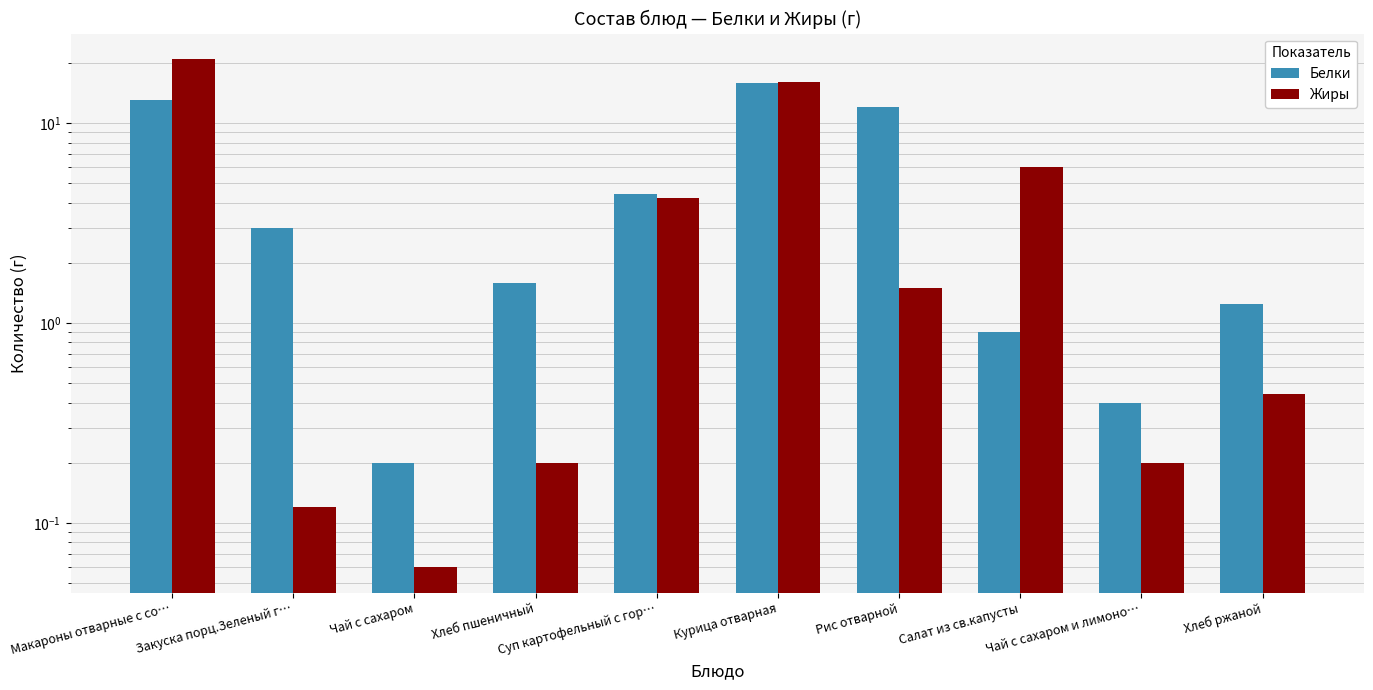

Between Макароны отварные с со… and Чай с сахаром и лимоно…, which series saw the biggest shift?

Жиры